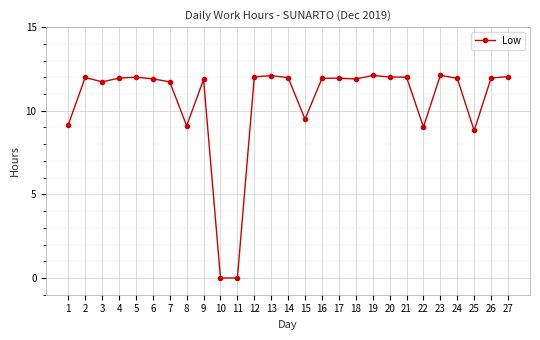

How many lines are shown in the chart?

1